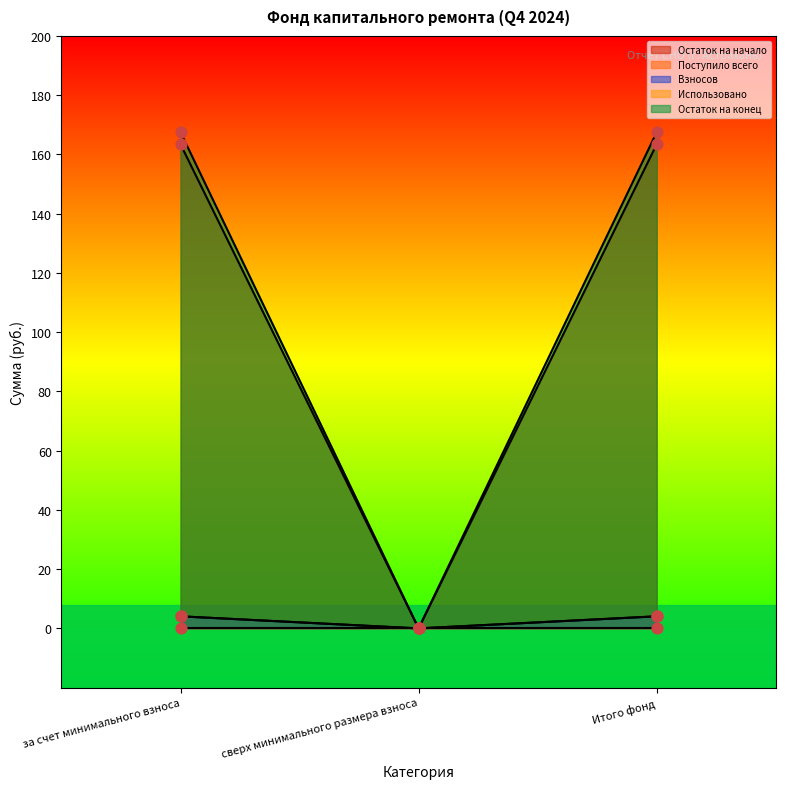

Is the value of Остаток на конец at за счет минимального взноса greater than the value of Взносов at Итого фонд?

Yes